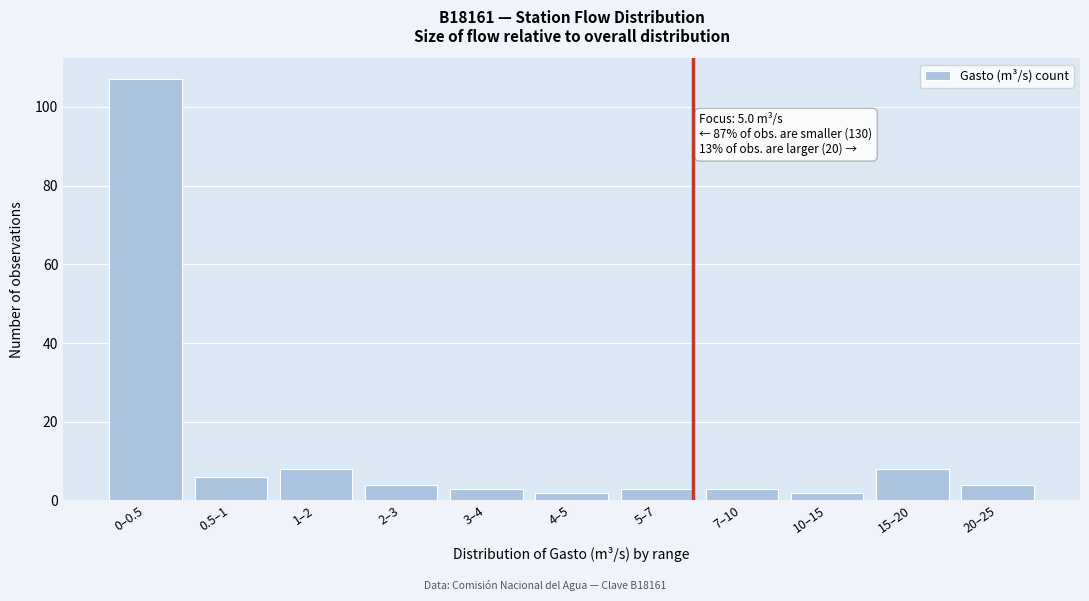

Reading left to right, extract all data points from this chart.

107	6	8	4	3	2	3	3	2	8	4